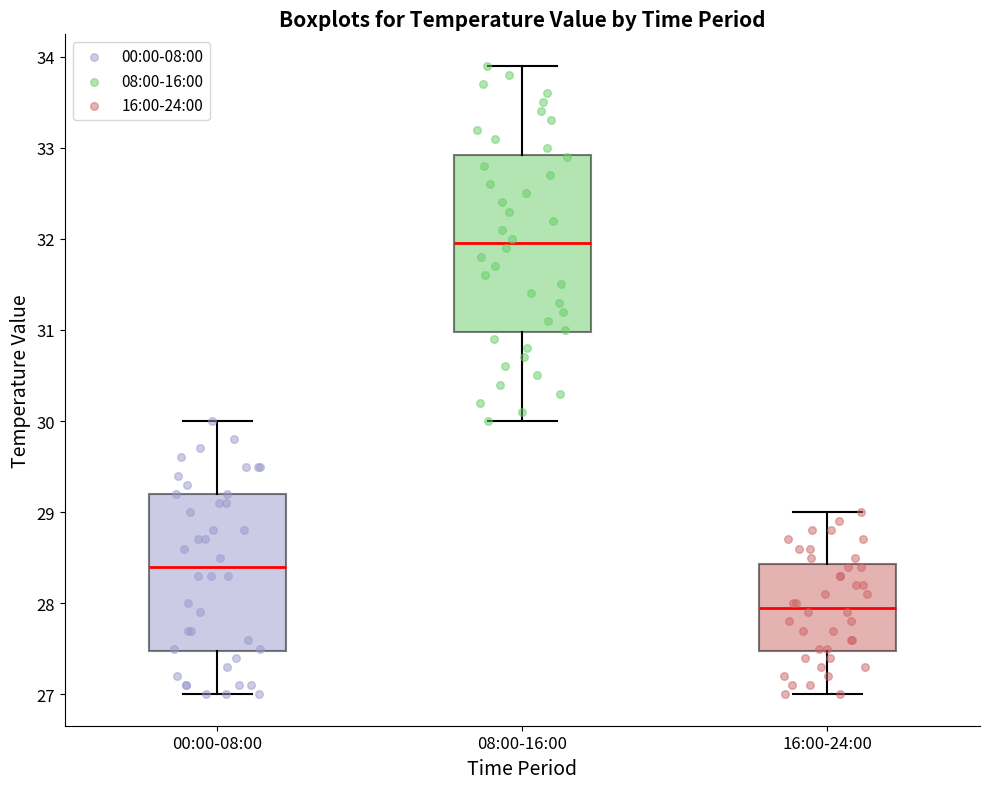

Which box is the tallest, from its lower edge to its upper edge?

08:00-16:00